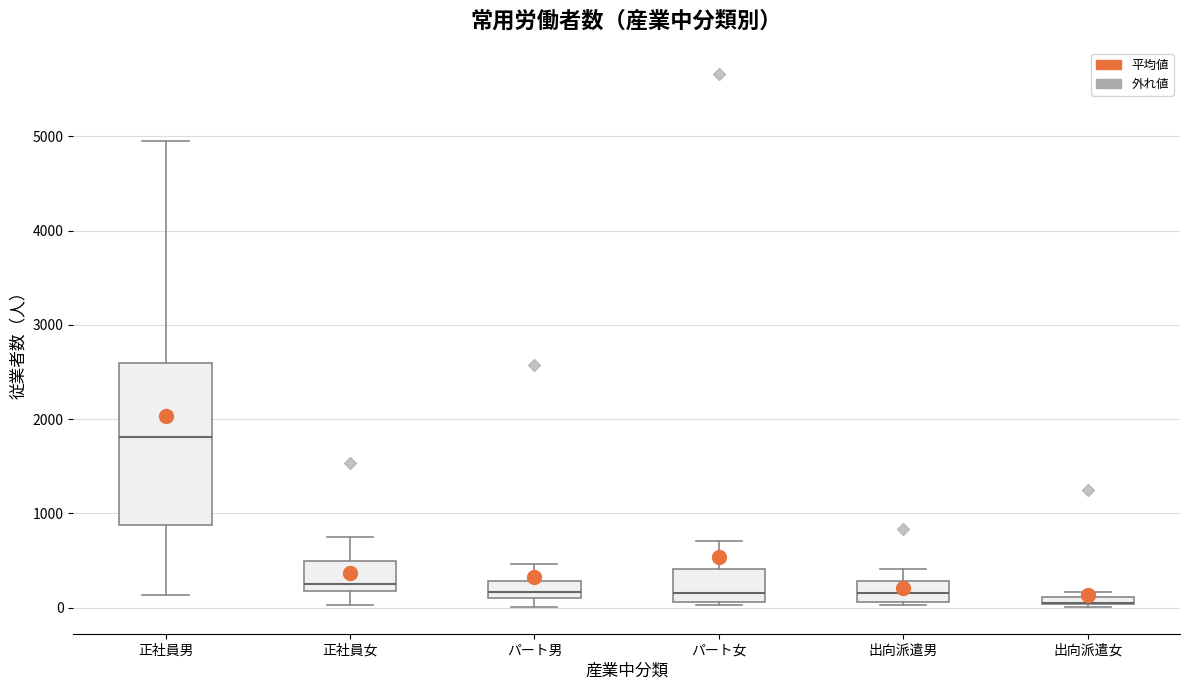

Comparing the boxes themselves (not the whiskers), which one is the tallest?

正社員男